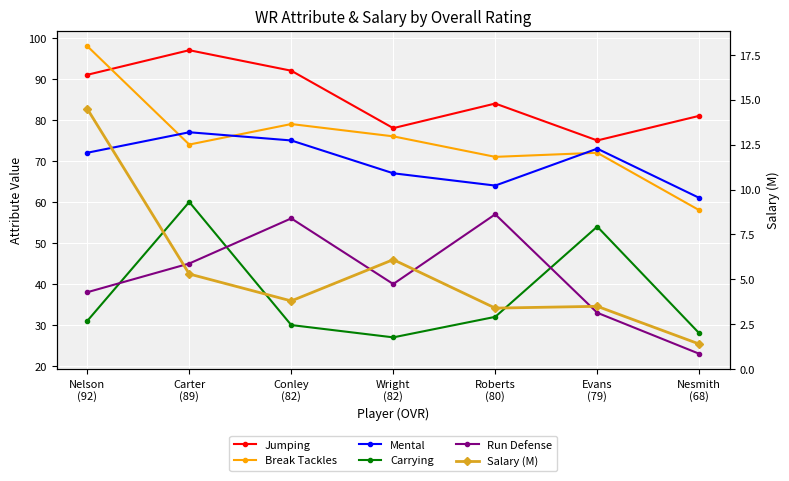

How many values in the Salary (M) series are below 3?

1